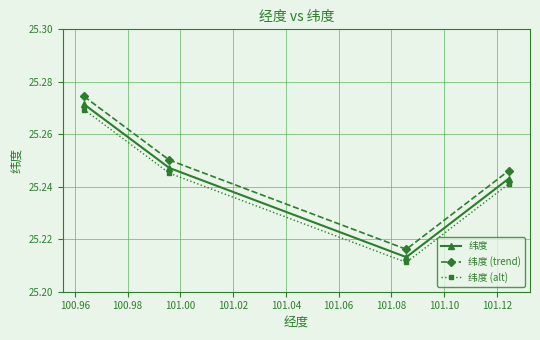

At how many categories does at least one series exceed 25?

4